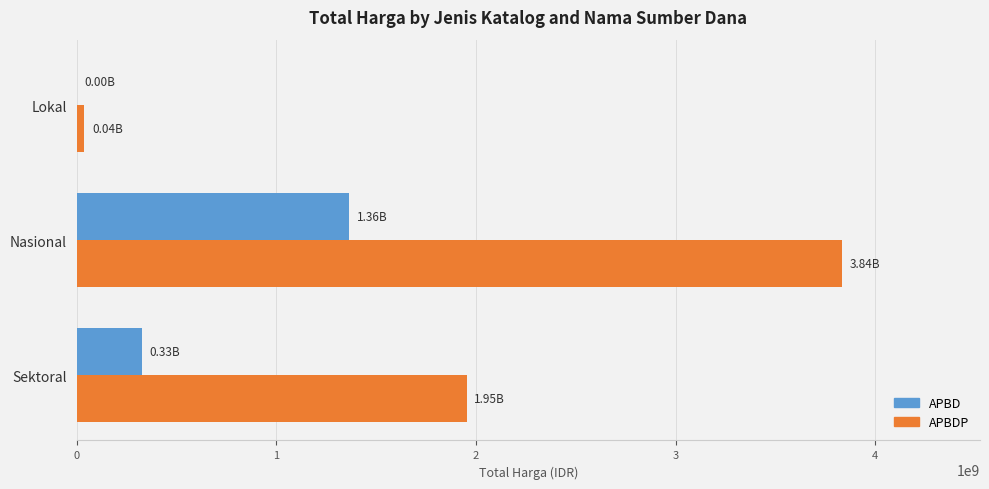

Where is APBD nearest to the value 682349050?

Sektoral